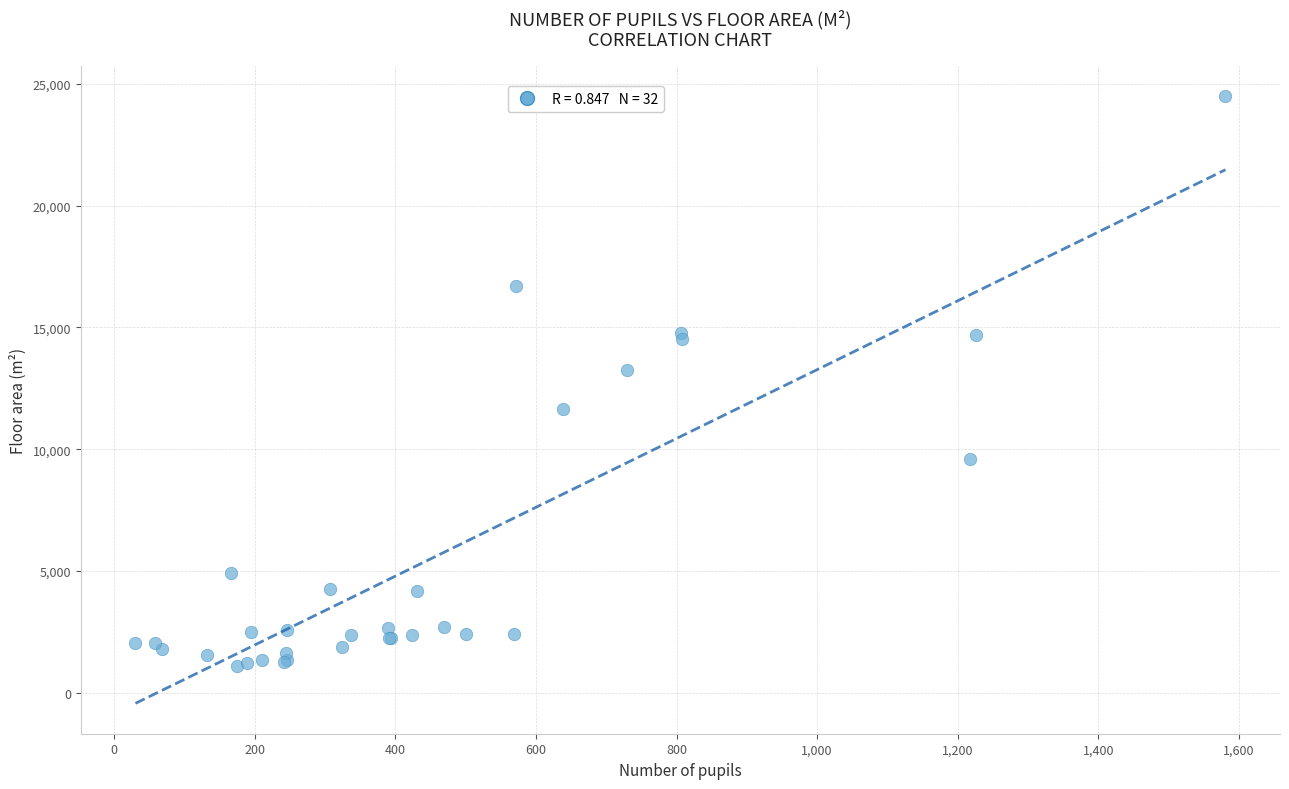

What Y value in the scatter plot is closest to 12799?

13250